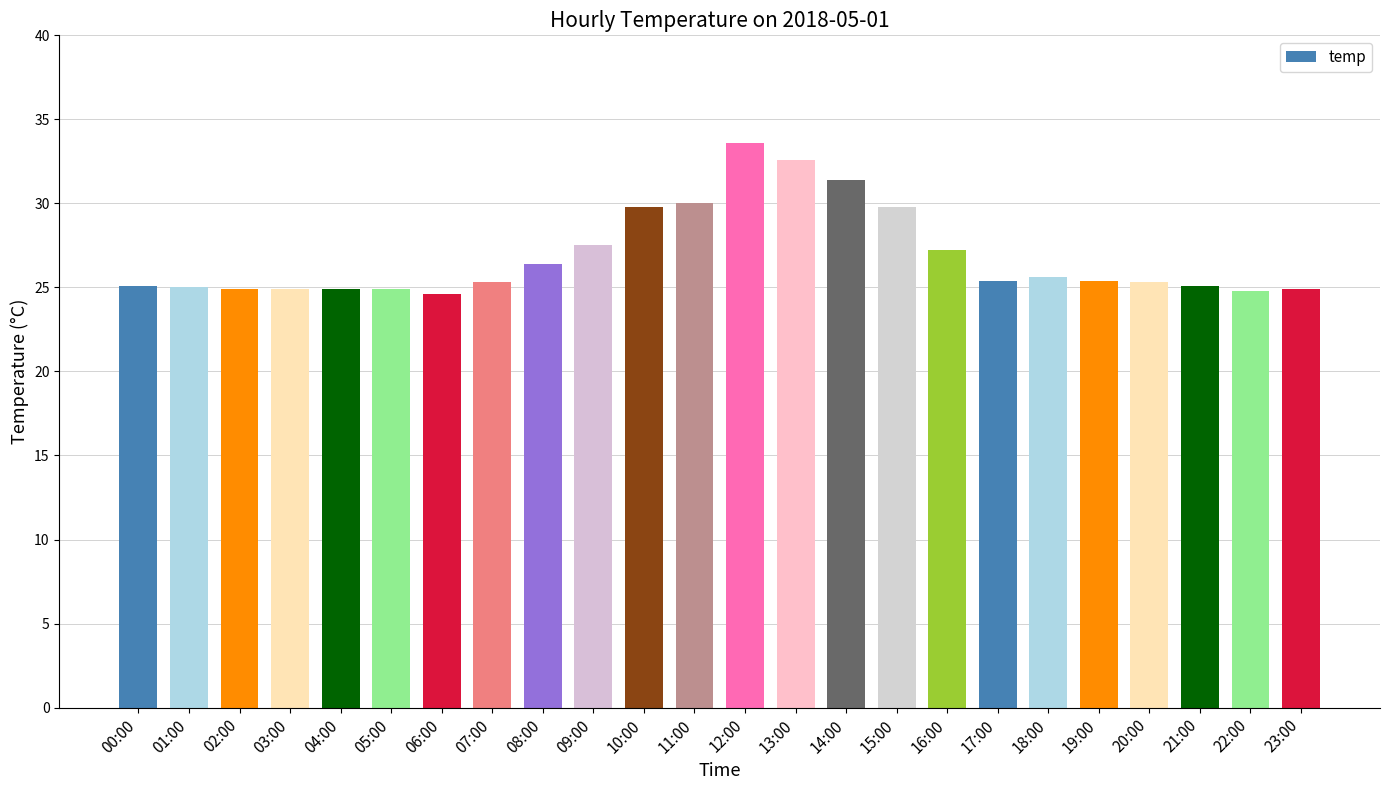

What is the greatest value displayed?

33.6